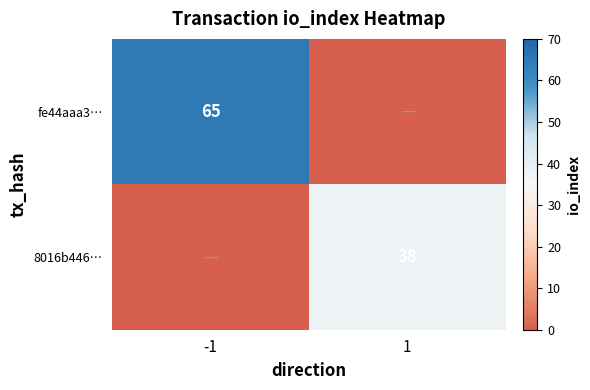

Is the value of fe44aaa3… at -1 greater than the value of 8016b446… at 1?

Yes